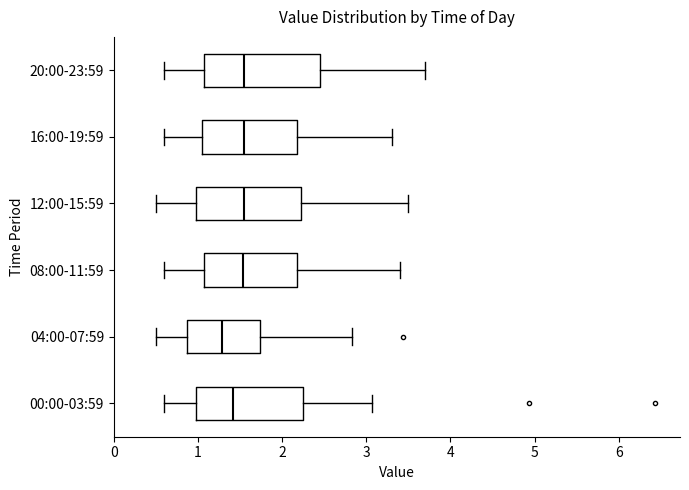

Which box is the widest, from its left edge to its right edge?

20:00-23:59